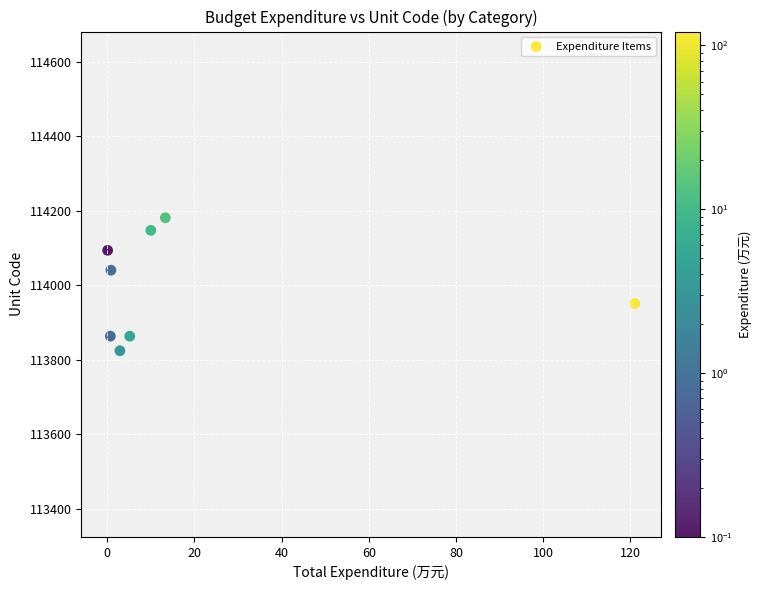

What is the average X value?

19.2